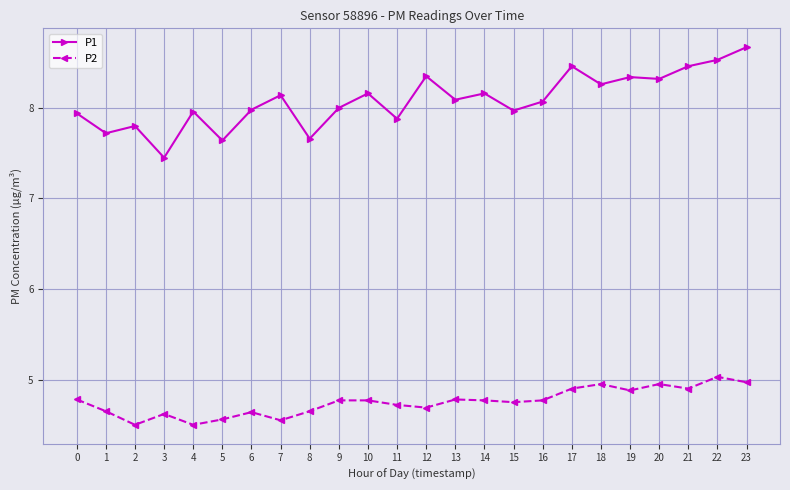

Which category has the lowest value in the P1 series?

3